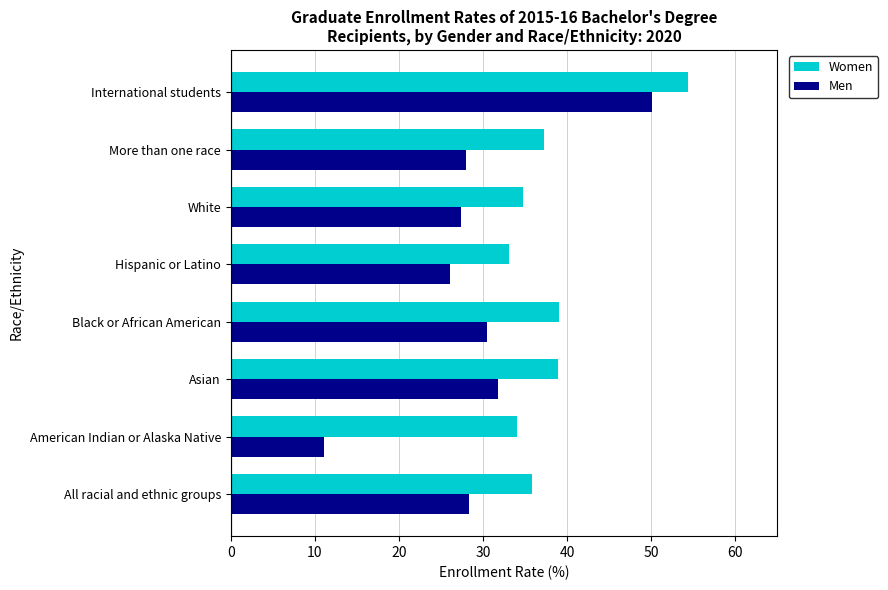

The value of Women at White is 34.7. True or false?

True